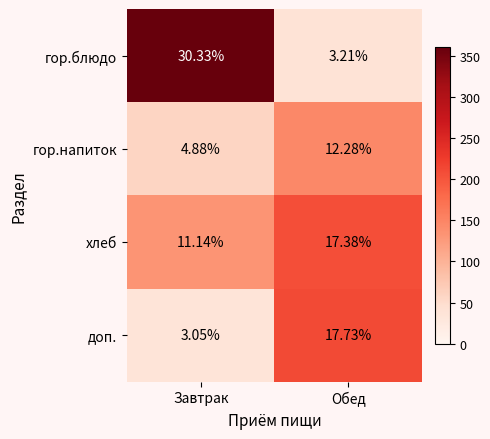

Between Завтрак and Обед, which series saw the biggest shift?

гор.блюдо